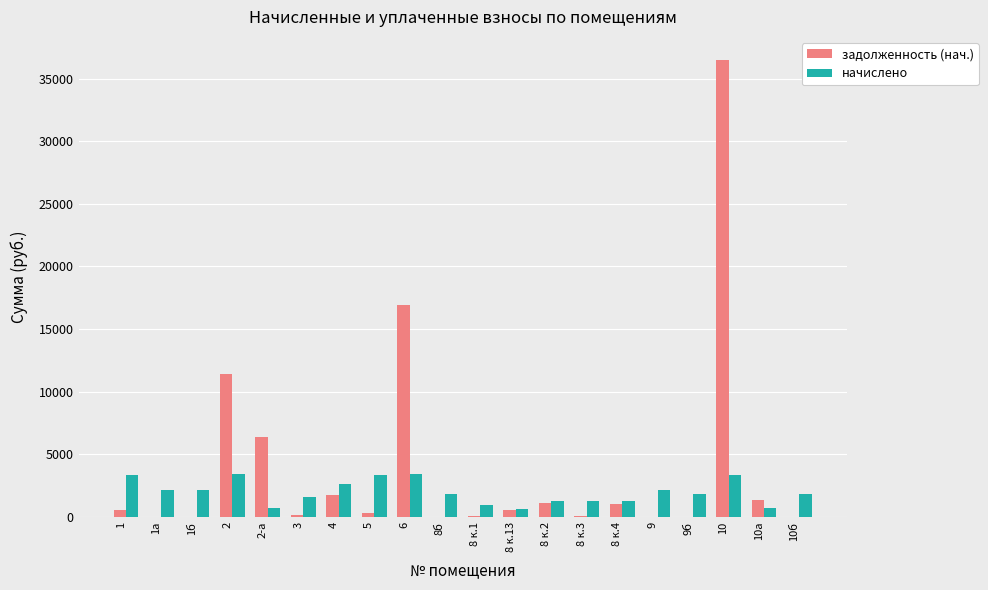

What is the sum of all начислено values?

39848.5